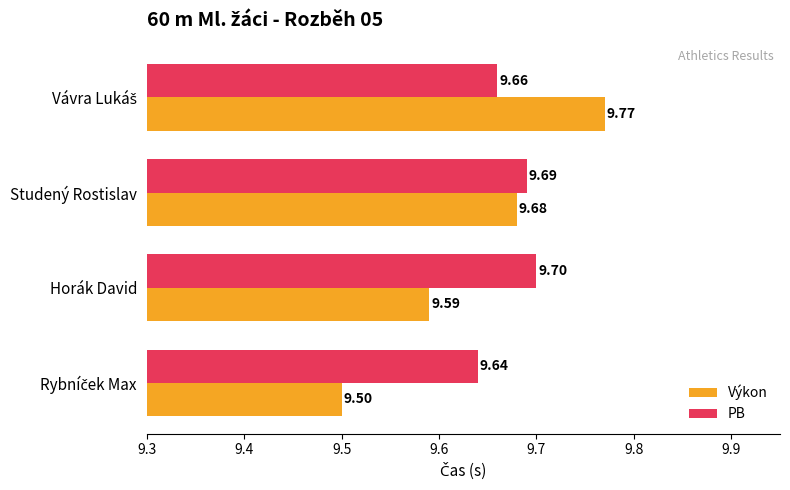

Which series has the largest total across all categories?

PB